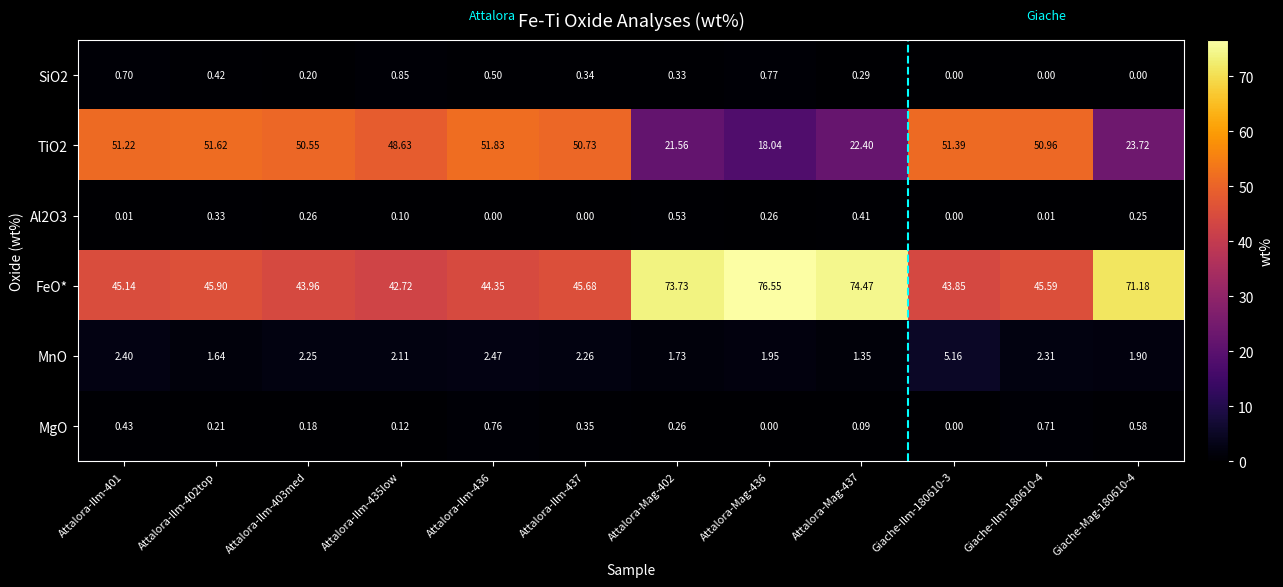

Which series has the widest spread of values?

FeO*